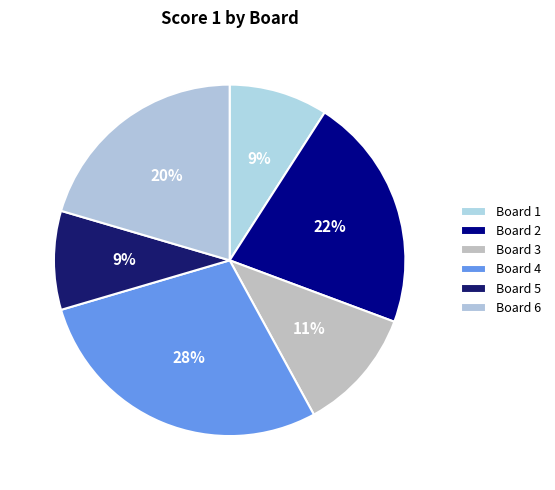

Rank the categories by value from highest to lowest.

4, 2, 6, 3, 1, 5